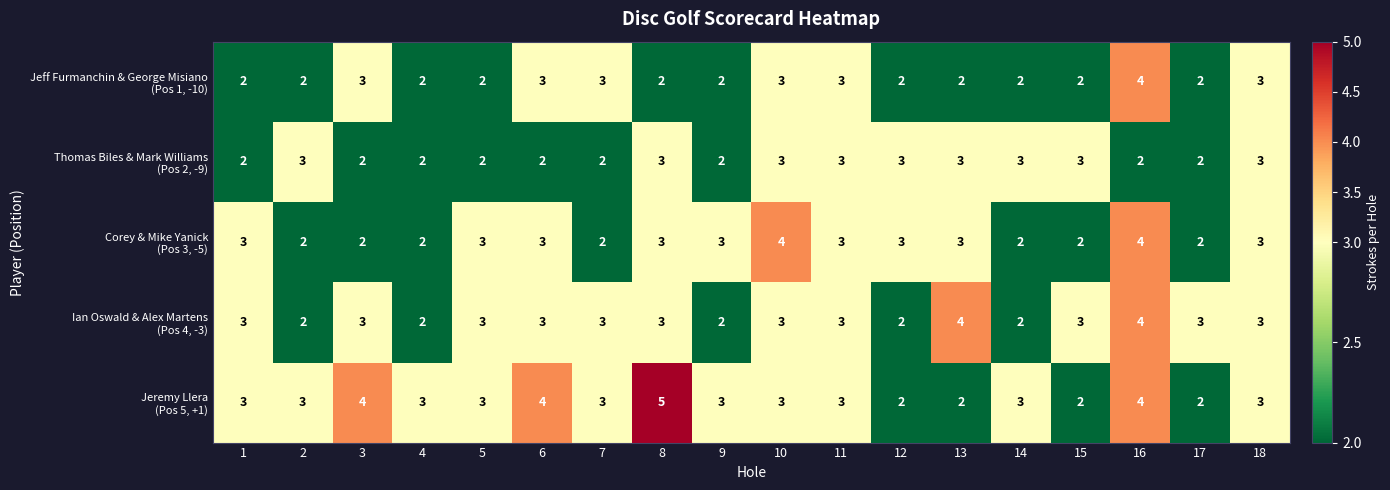

At which category does the chart reach its peak across all series?

8